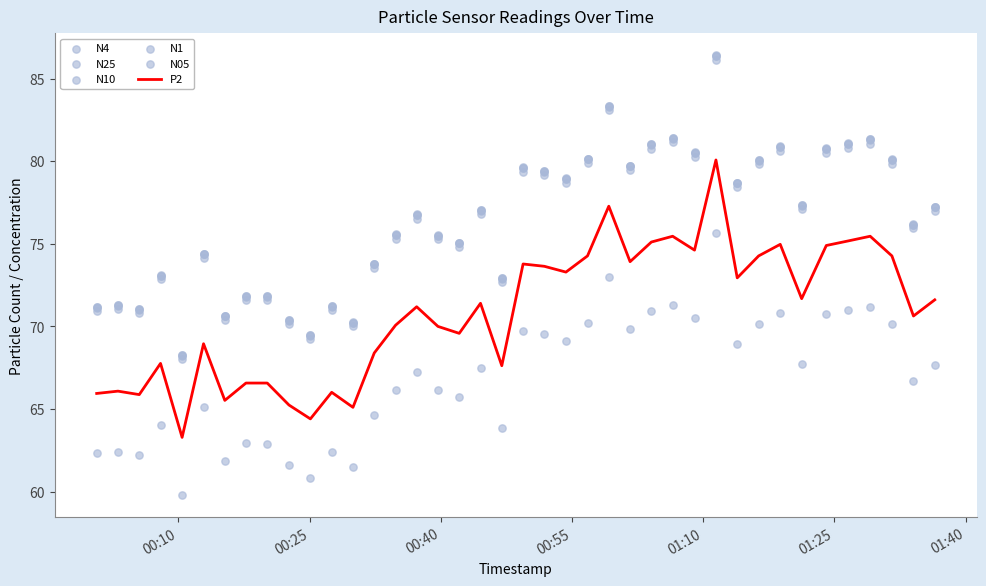

What are all the series names shown in the legend?

P2, N4, N25, N10, N1, N05